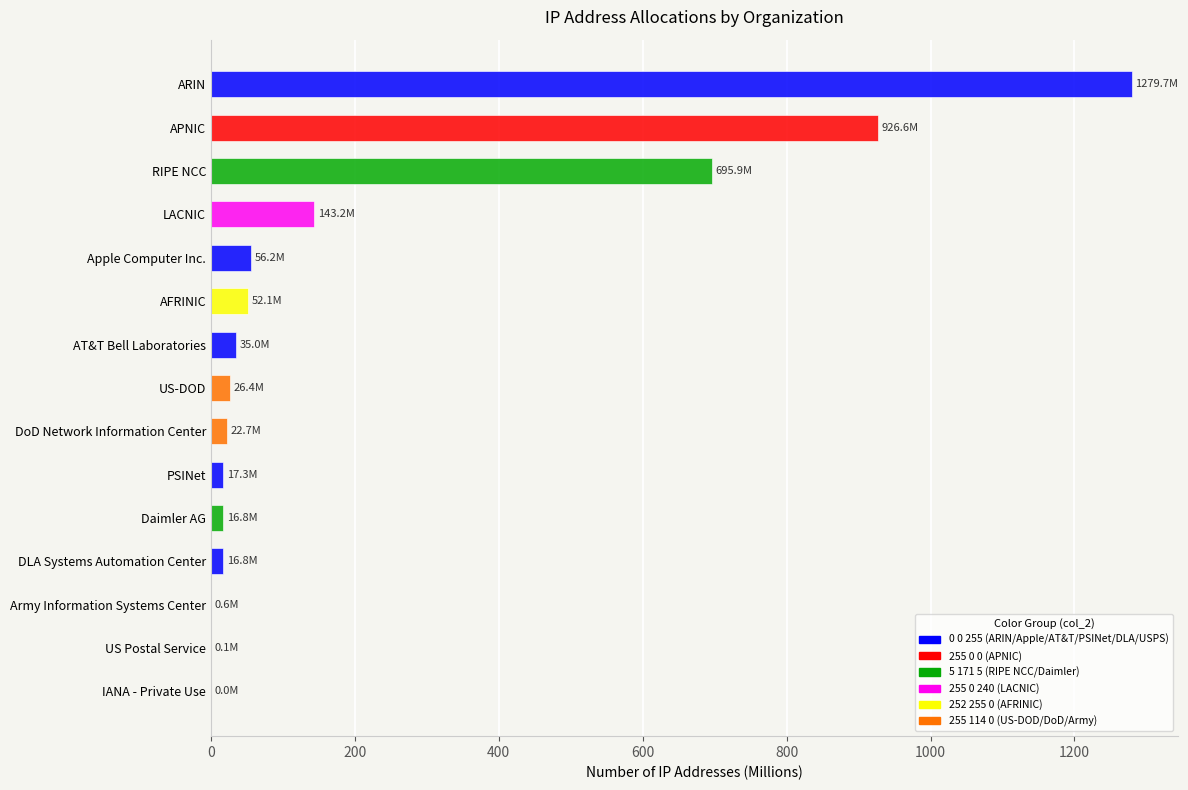

The value at AFRINIC is 52.1. True or false?

True